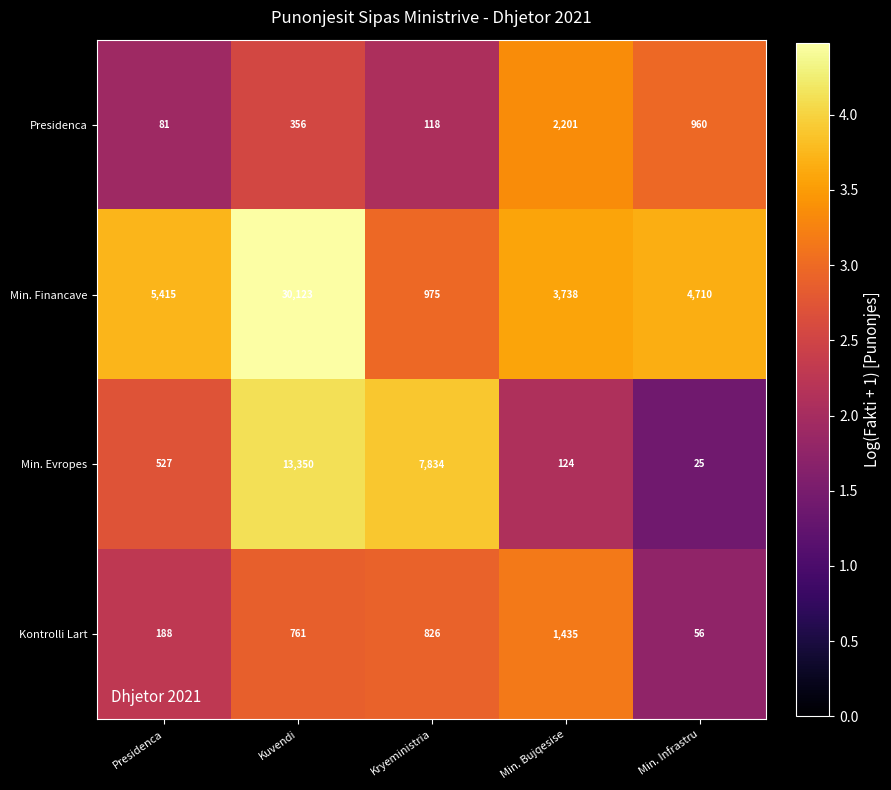

What is the difference between the maximum and second lowest values in the Kontrolli Lart series?

1247